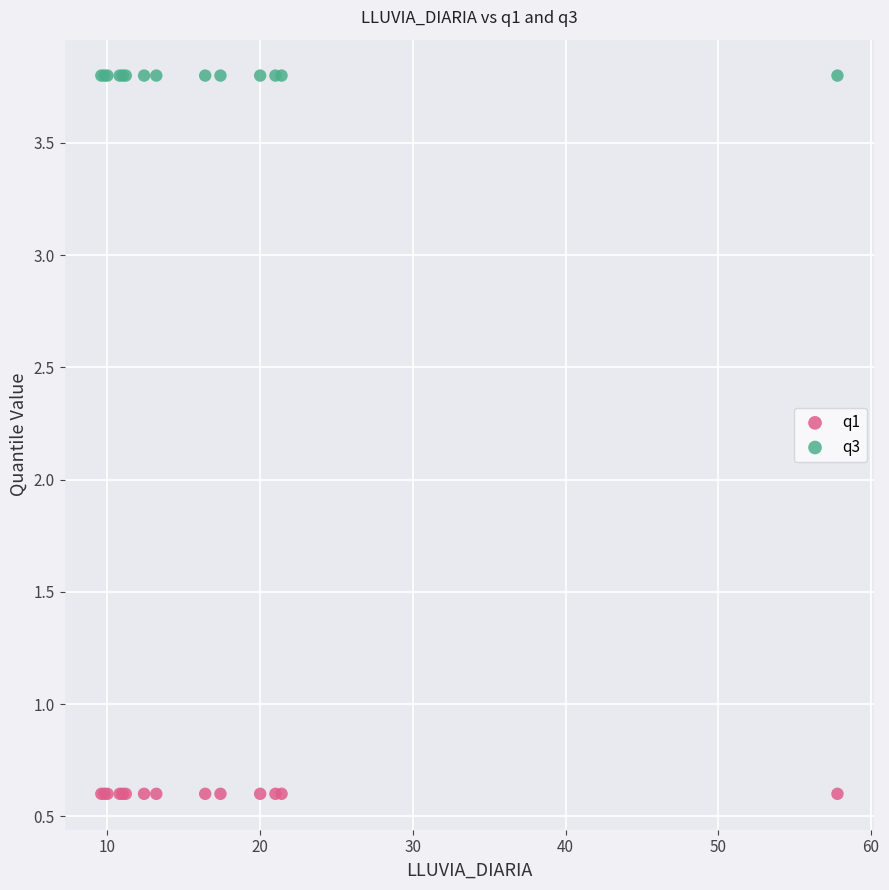

What are all the series names shown in the legend?

q1, q3